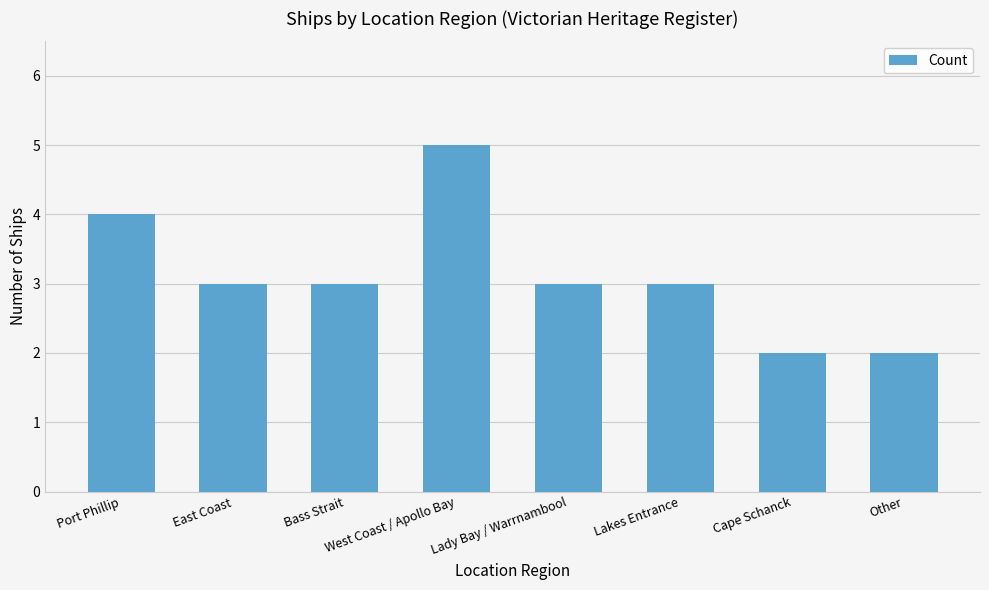

Read the value at East Coast.

3